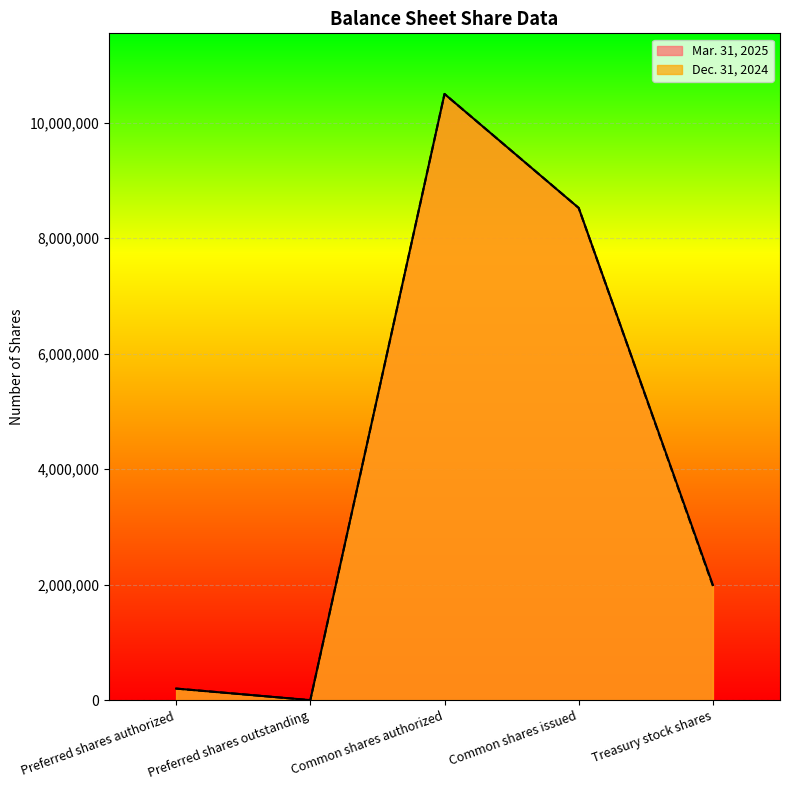

True or false: Mar. 31, 2025 has more than 0 points higher than both neighbors.

True